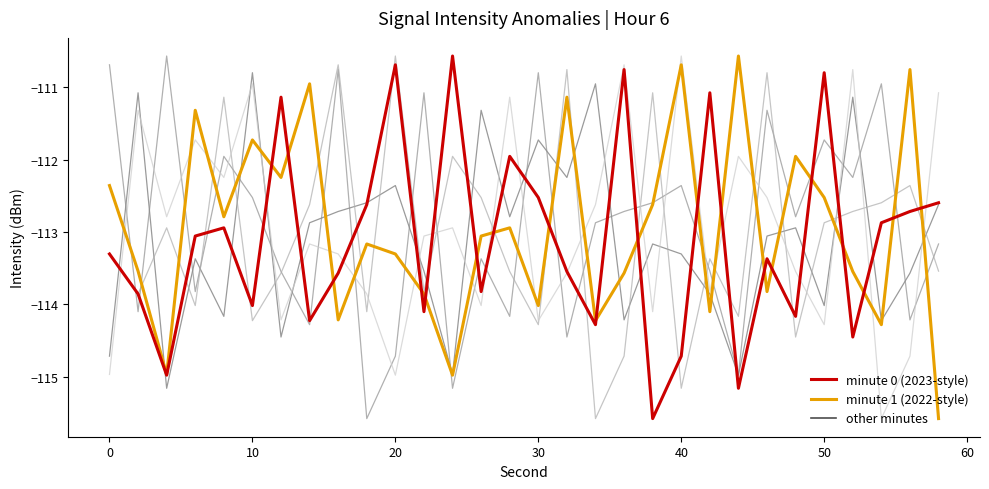

At which category is the sum across all series the highest?

10